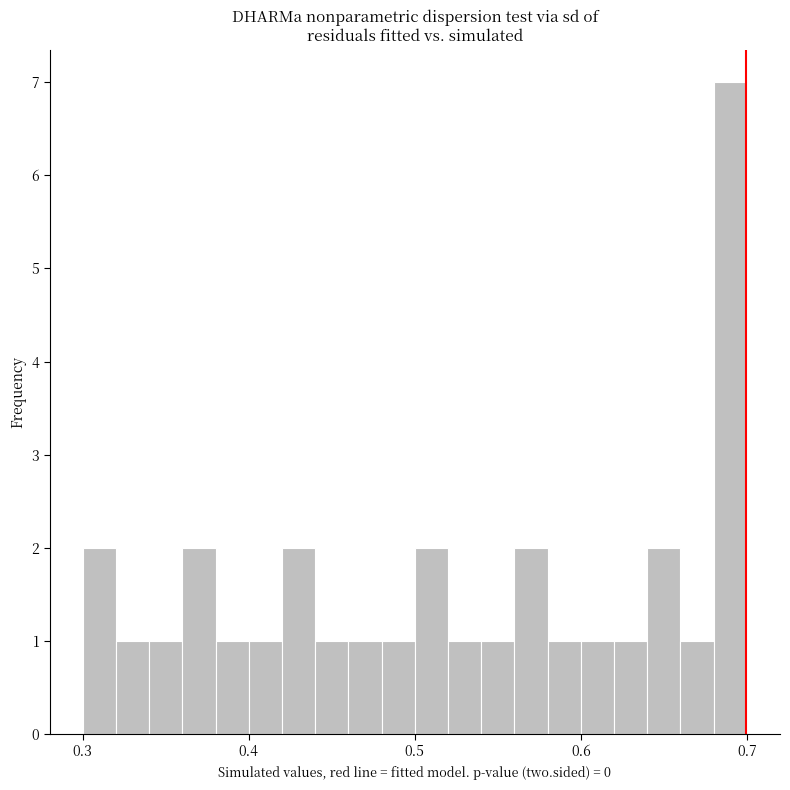

Around what value on the x-axis is the tallest bar? Give the approximate position of its centre, as read against the axis.

0.69